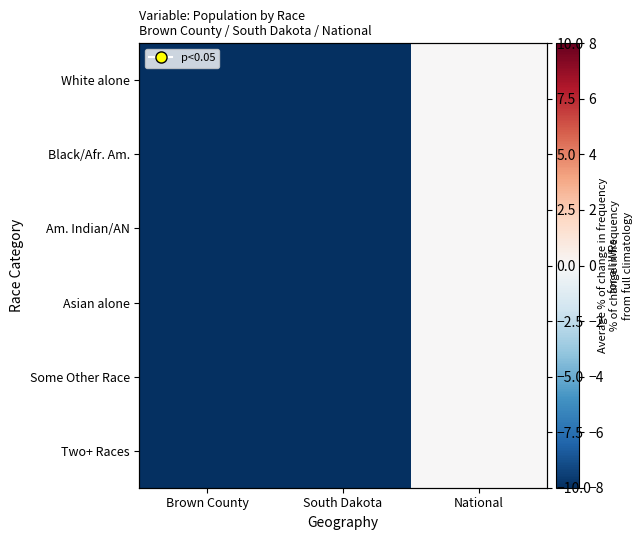

At which category is the sum across all series the highest?

National